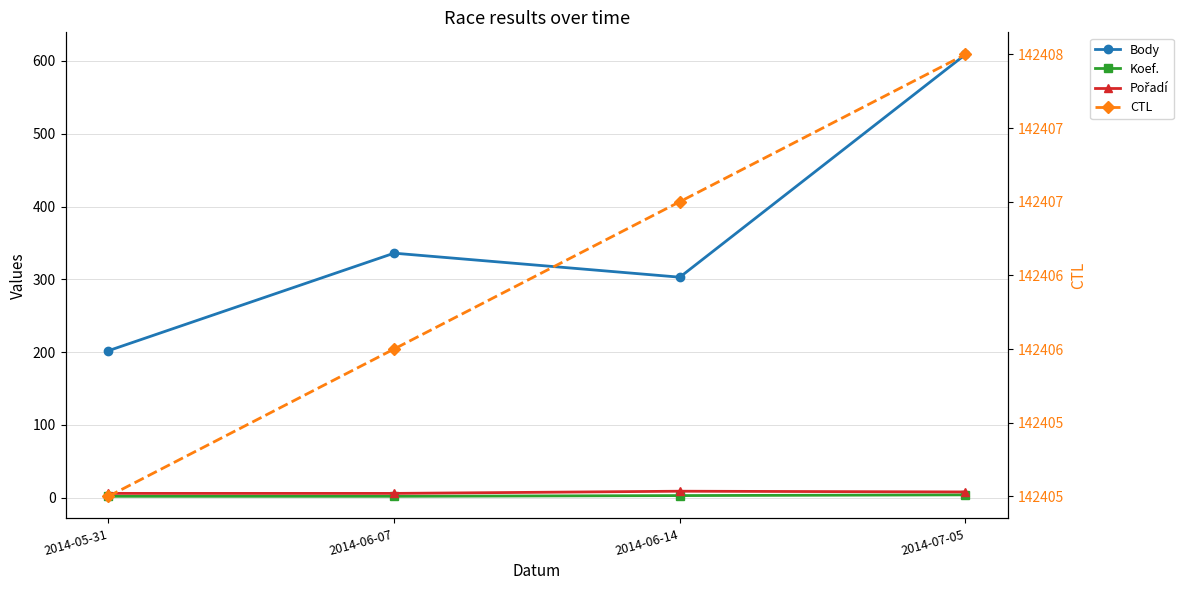

True or false: Pořadí and Body intersect in this chart.

False